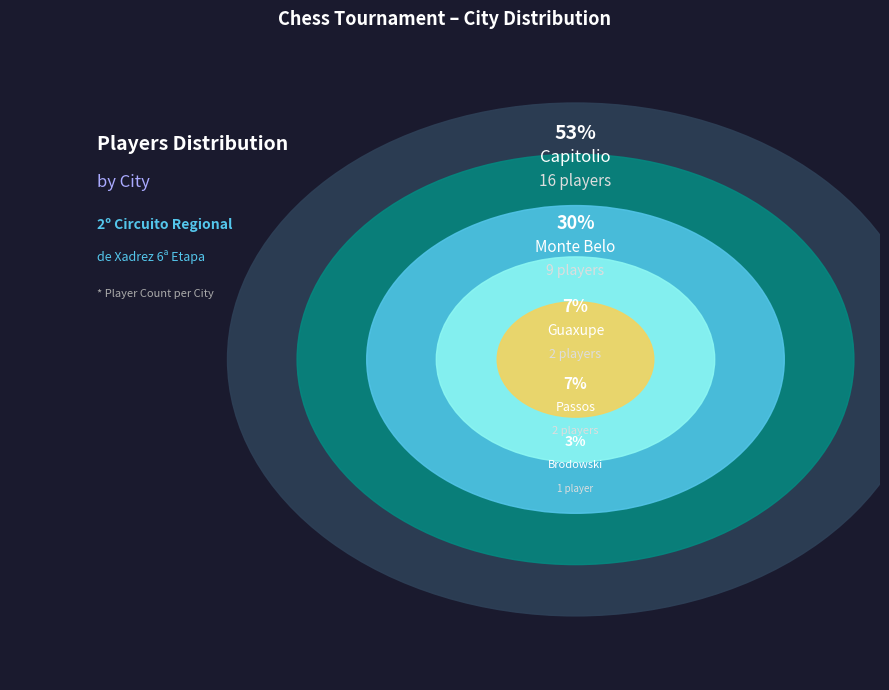

To the nearest percent, what percentage of the pie is Passos?

7%